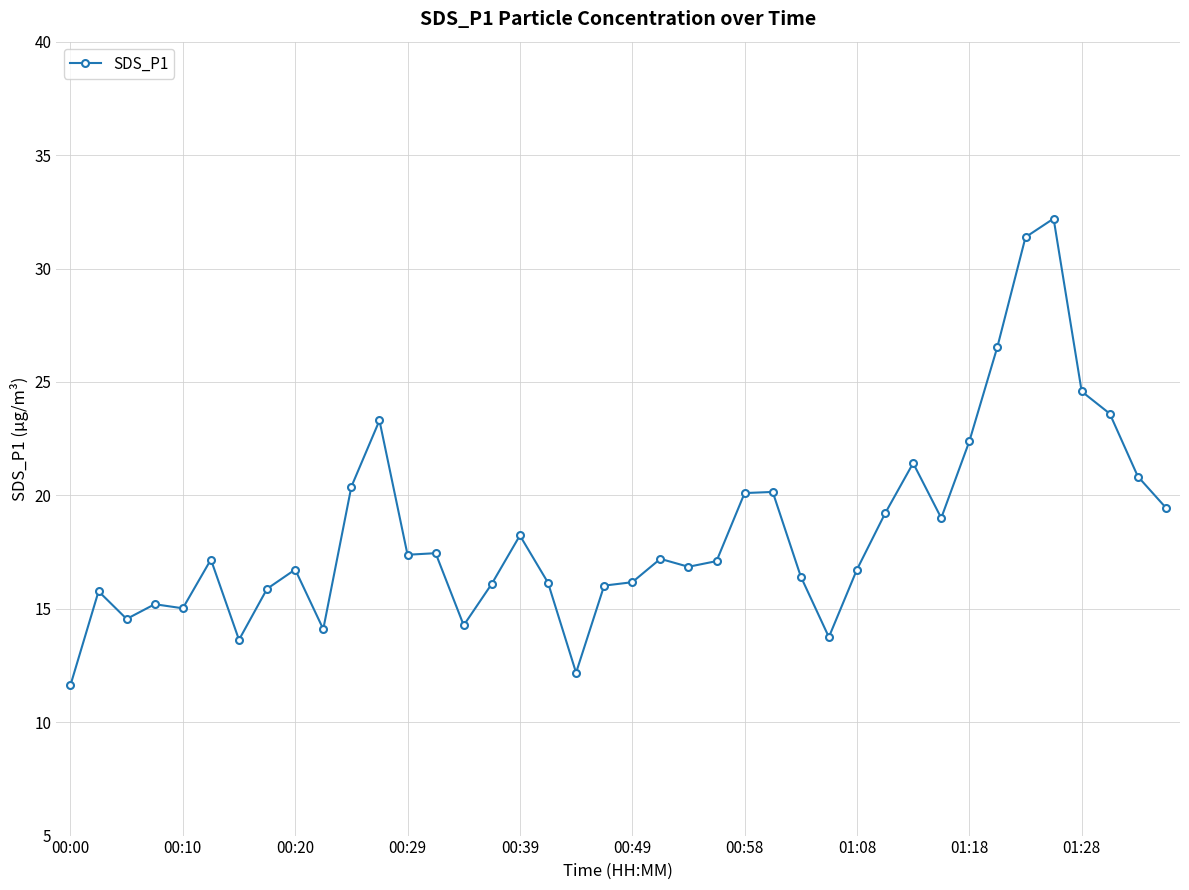

What is the value of the 37th point from the left?

24.6